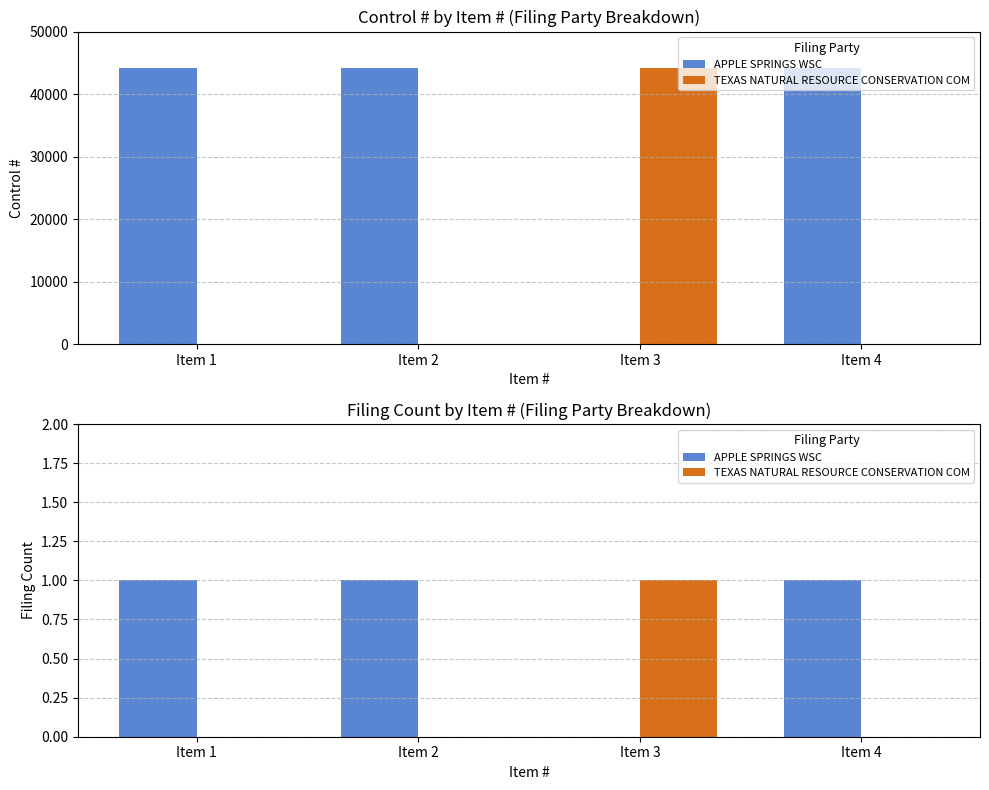

Which series has the widest spread of values?

APPLE SPRINGS WSC